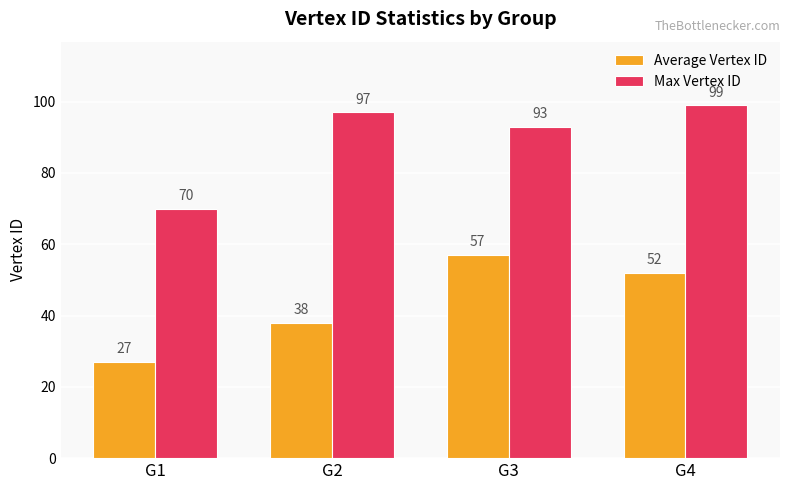

Is it true that Average Vertex ID equals 48 at G1?

False